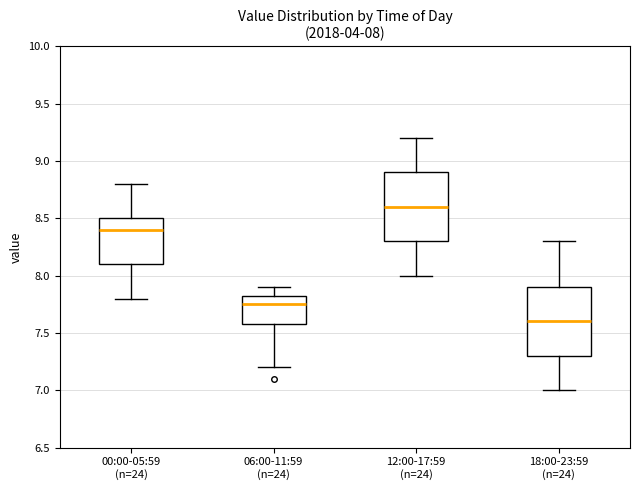

Which box has the highest median line?

12:00-17:59 (n=24)